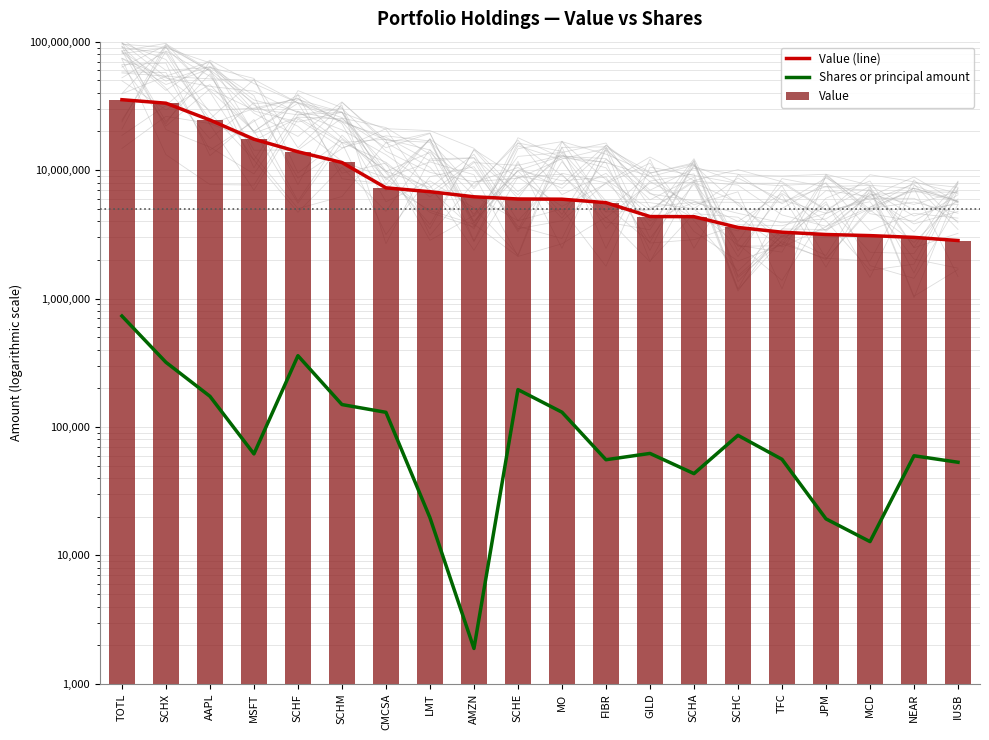

At which category is the sum across all series the highest?

TOTL